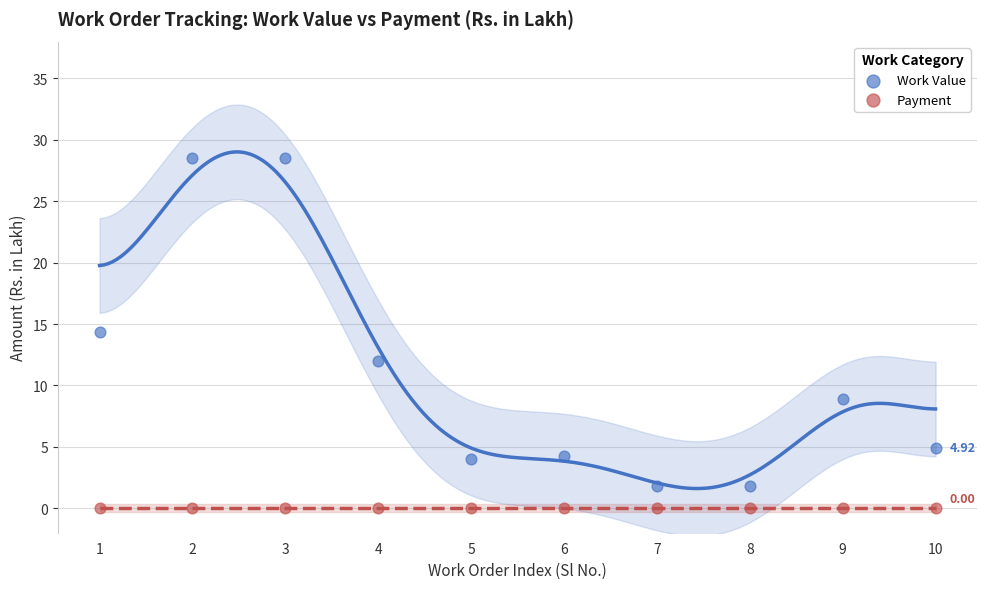

Which series contains the highest Y value?

Work Value